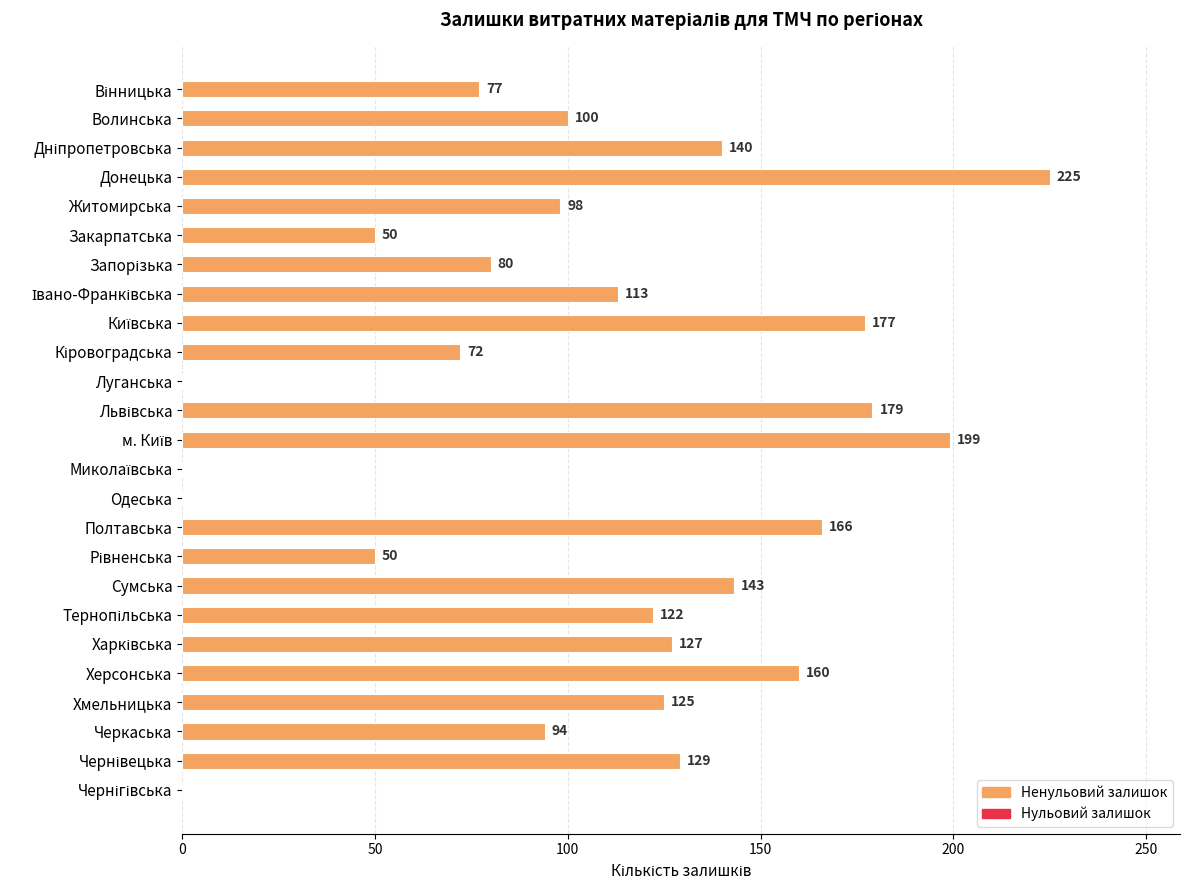

What is the greatest value displayed?

225